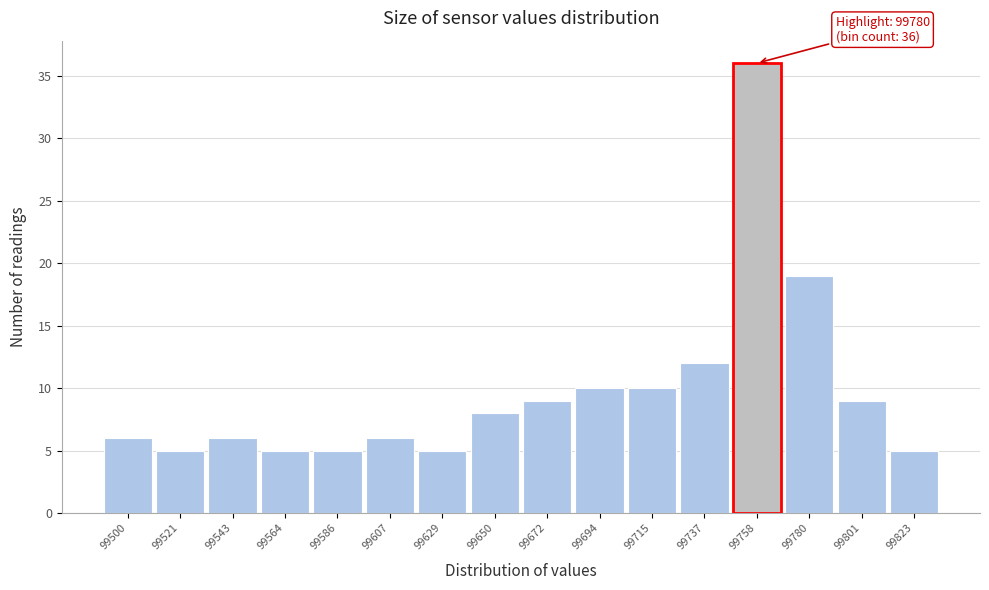

Reading left to right, extract all data points from this chart.

6	5	6	5	5	6	5	8	9	10	10	12	36	19	9	5